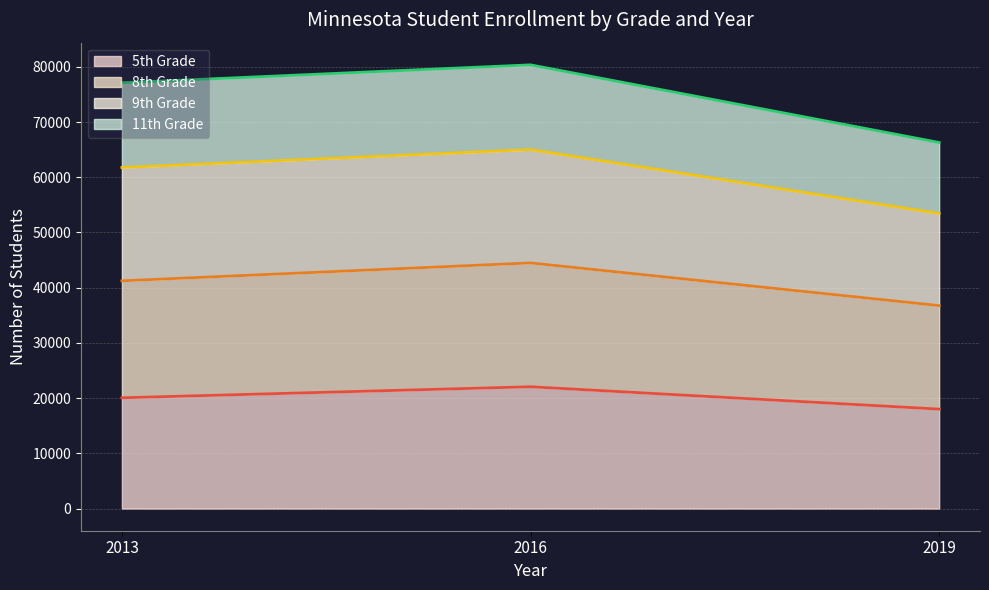

What are all the series names shown in the legend?

5th Grade, 8th Grade, 9th Grade, 11th Grade